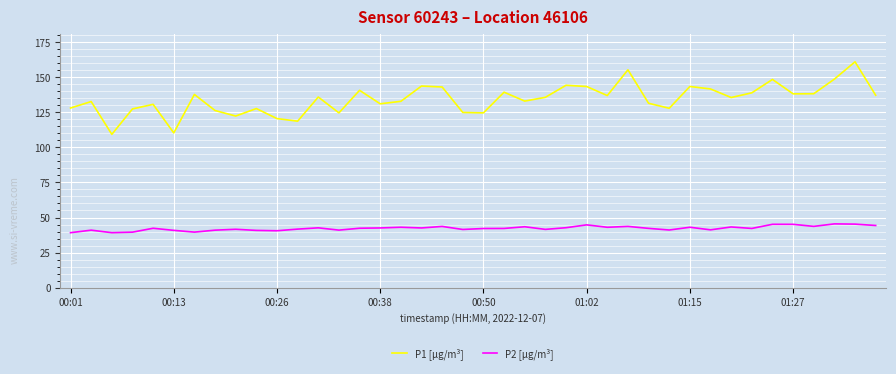

What is the highest value of the P2 [µg/m³] series?

45.5